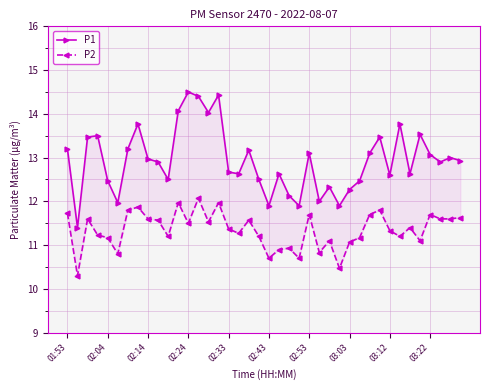

How many interior local valleys does the P1 series have?

12